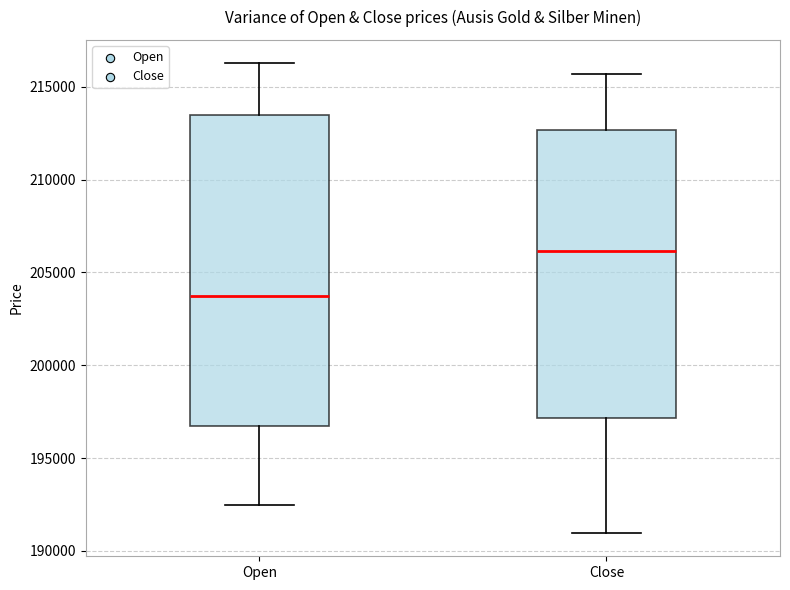

Where does the lower whisker of the box for Close end on the y-axis? The values are not printed on the chart, so give them approximately, as read against the axis.

191000